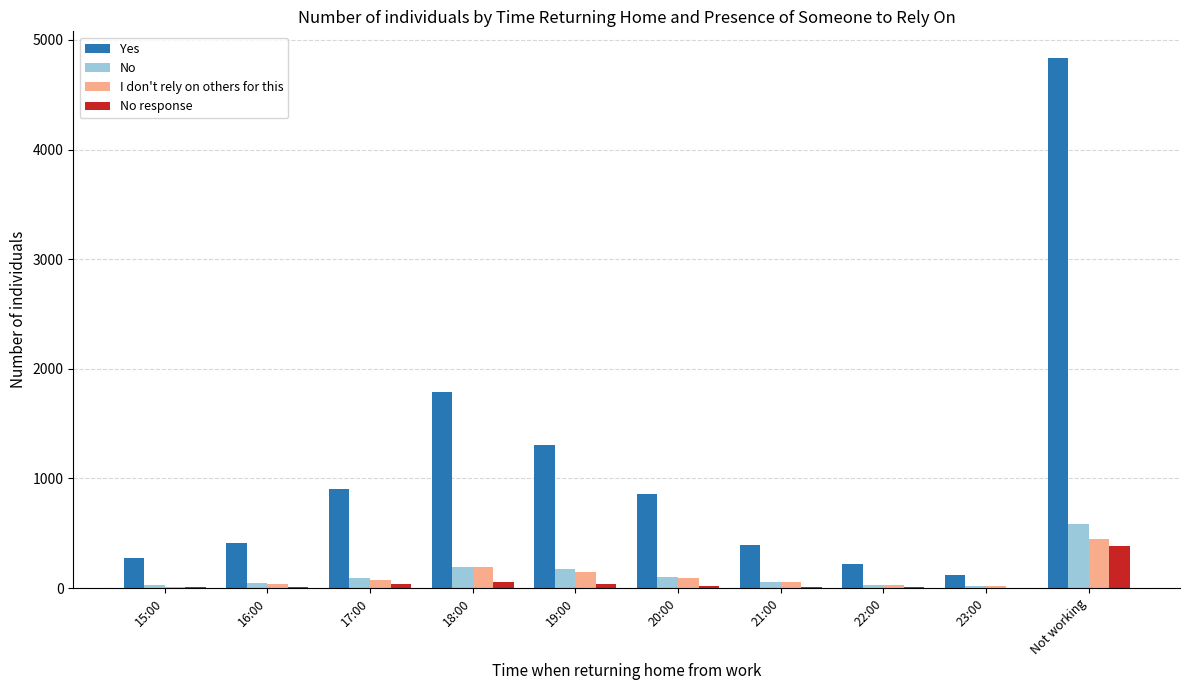

Between 17:00 and 23:00, which series saw the biggest shift?

Yes